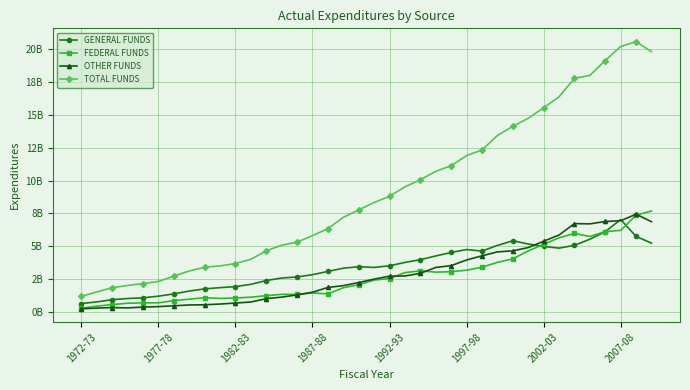

In GENERAL FUNDS, how many points are higher than both neighbors (excluding endpoints)?

4